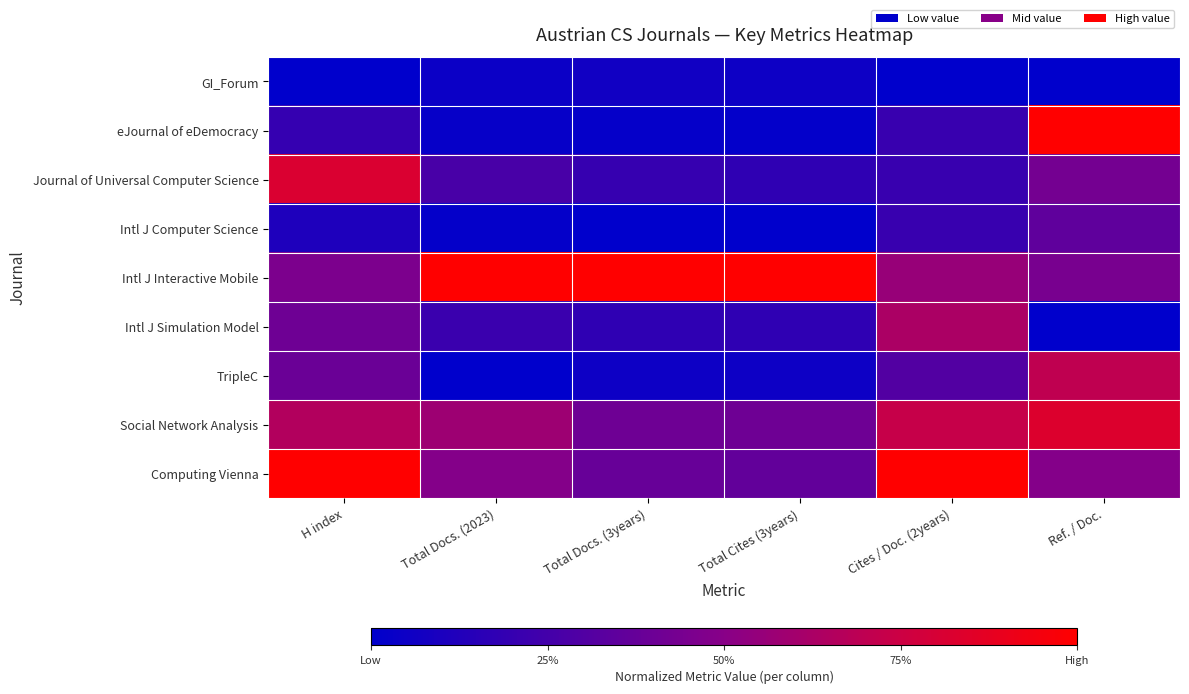

What is the total value across all series at Total Docs. (2023)?

2.6